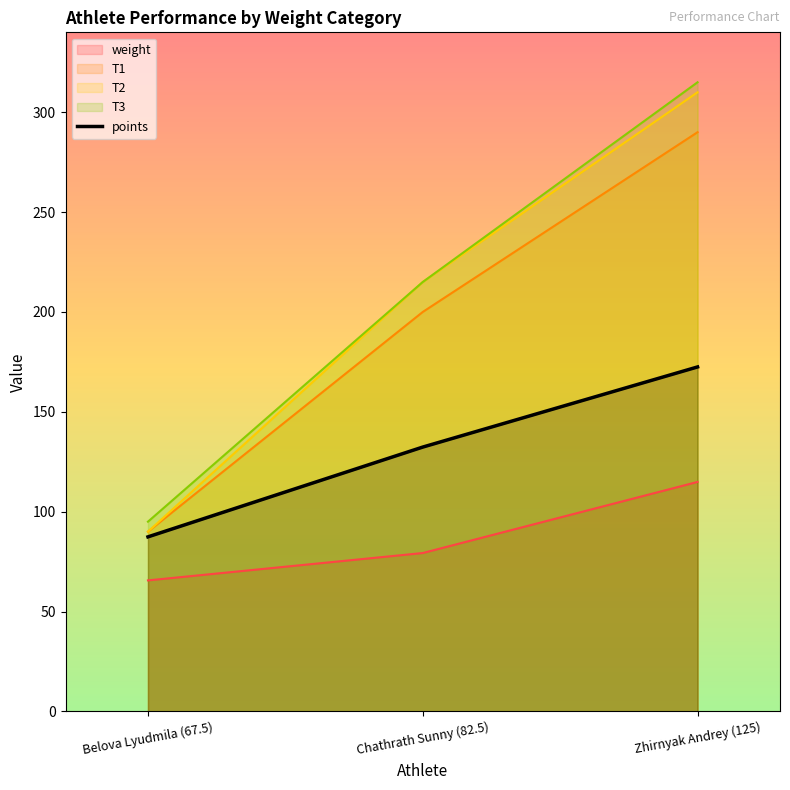

What position from the left is Chathrath Sunny (82.5)?

2